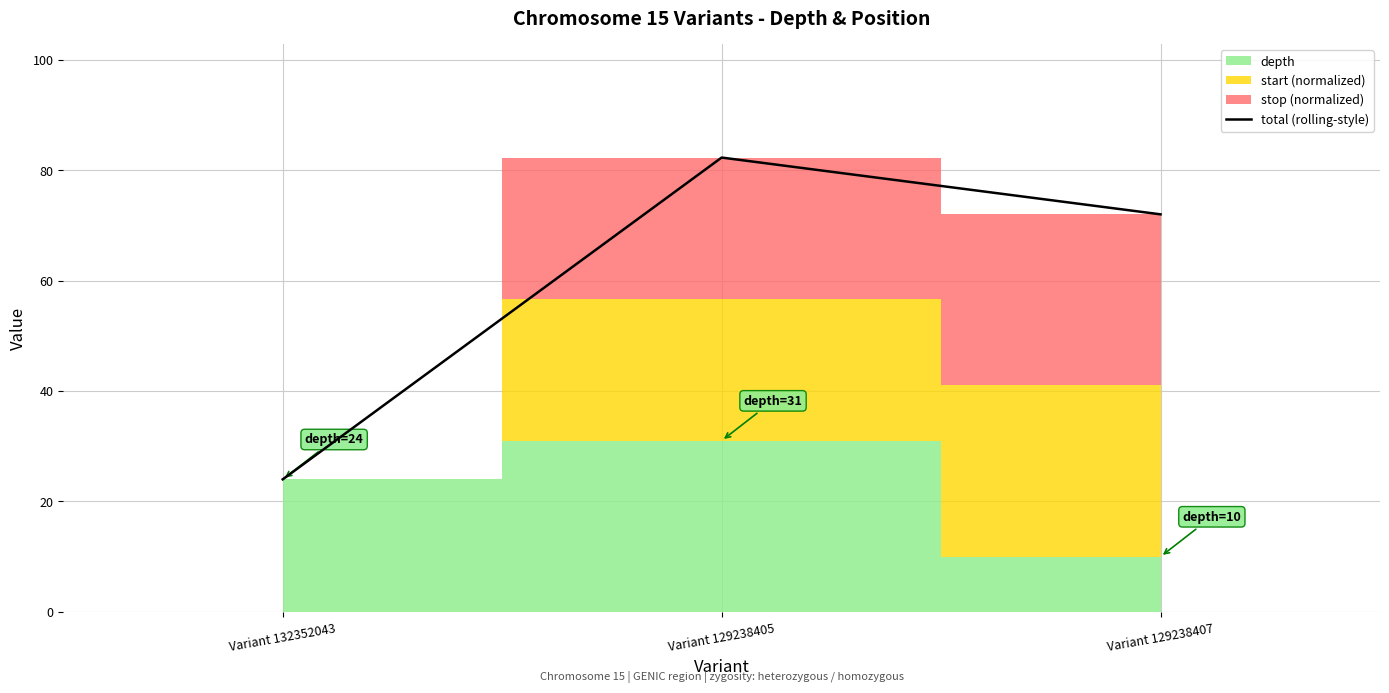

At which label does the data first exceed 71?

Variant 129238405